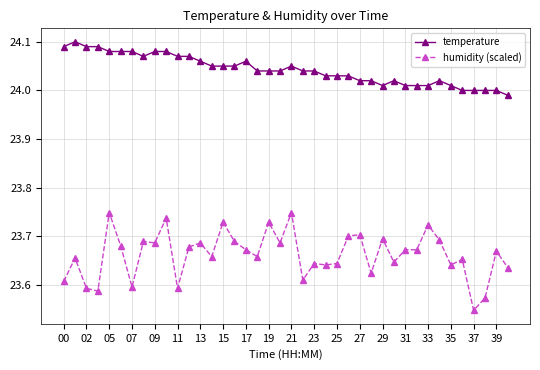

True or false: humidity (scaled) has more than 0 points higher than both neighbors.

True